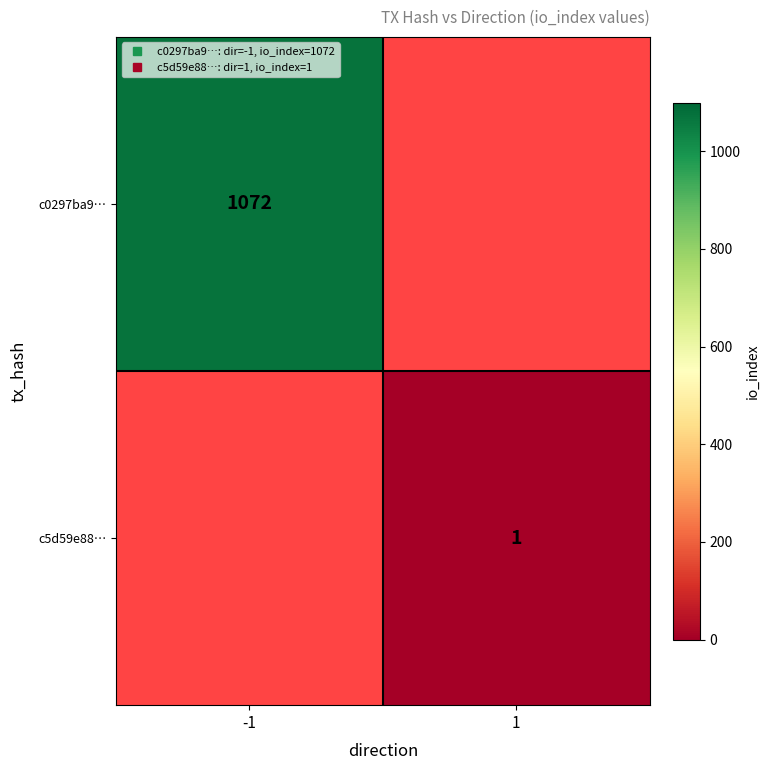

Which category has the lowest value across all series?

1